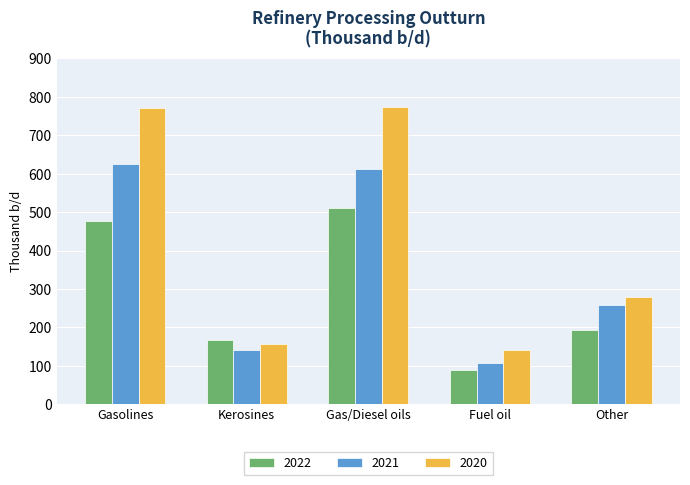

At which label does 2022 reach its minimum?

Fuel oil